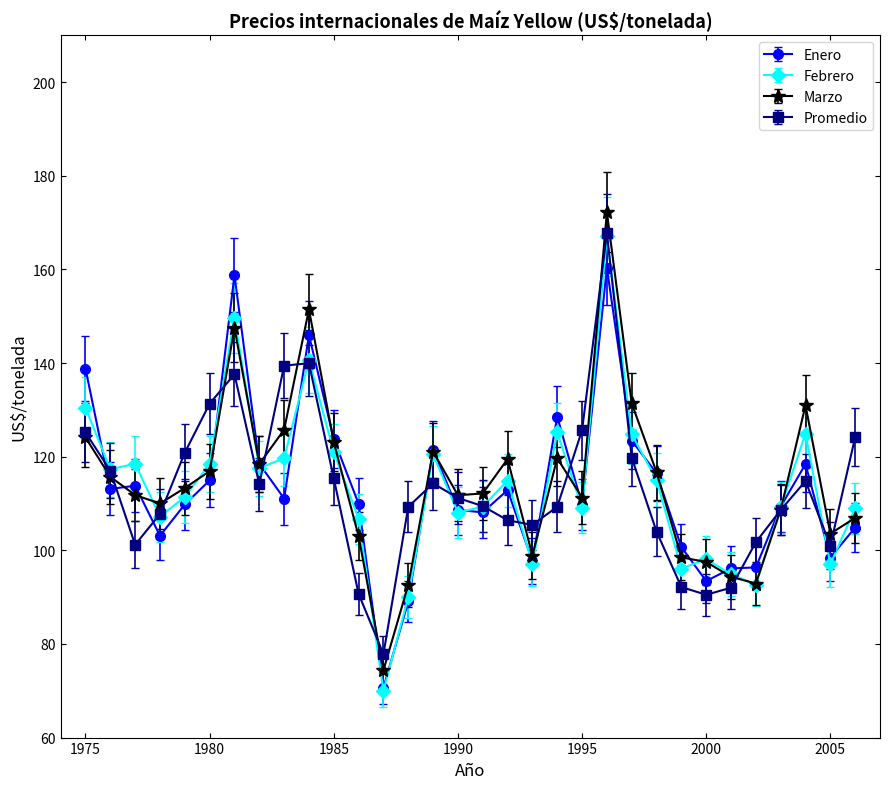

True or false: Promedio has more than 2 points higher than both neighbors.

True